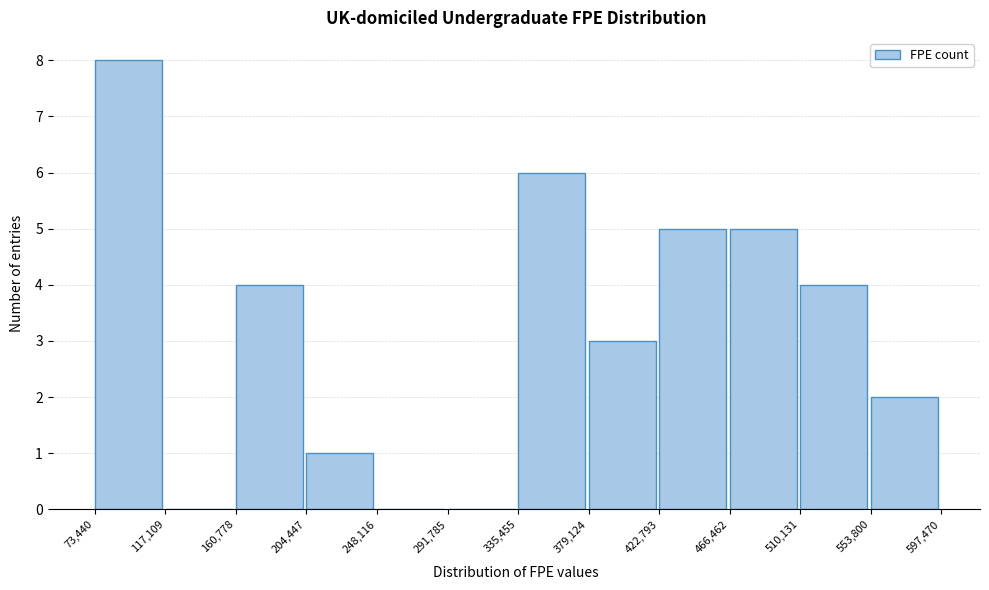

Reading left to right, list every bar in this chart as the range it spans on the x-axis followed by its height. The values are not printed on the chart, so give them approximately, as read against the axis.

73,440 to 117,109: 8
117,109 to 160,778: 0
160,778 to 204,447: 4
204,447 to 248,116: 1
248,116 to 291,785: 0
291,785 to 335,455: 0
335,455 to 379,124: 6
379,124 to 422,793: 3
422,793 to 466,462: 5
466,462 to 510,131: 5
510,131 to 553,800: 4
553,800 to 597,470: 2